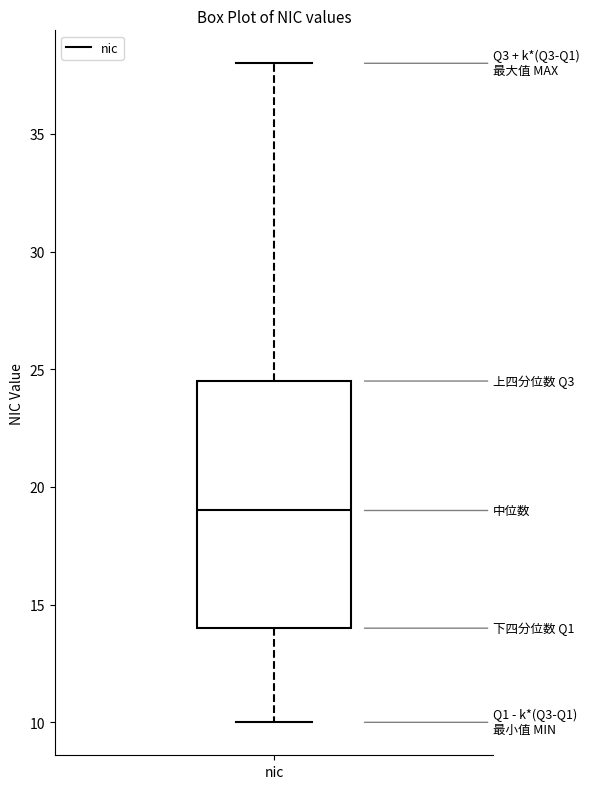

Transcribe this box plot: give where the median line is, the range the box spans, and where the two whiskers end, as read against the y-axis. The values are not printed on the chart, so give them approximately, as read against the axis.

median 19.0, box 14.0 to 24.5, whiskers 10.0 to 38.0